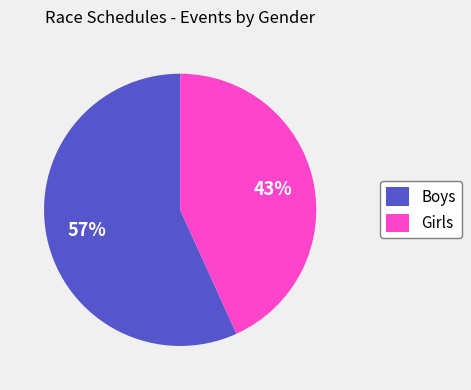

Does any single category account for the majority?

Yes